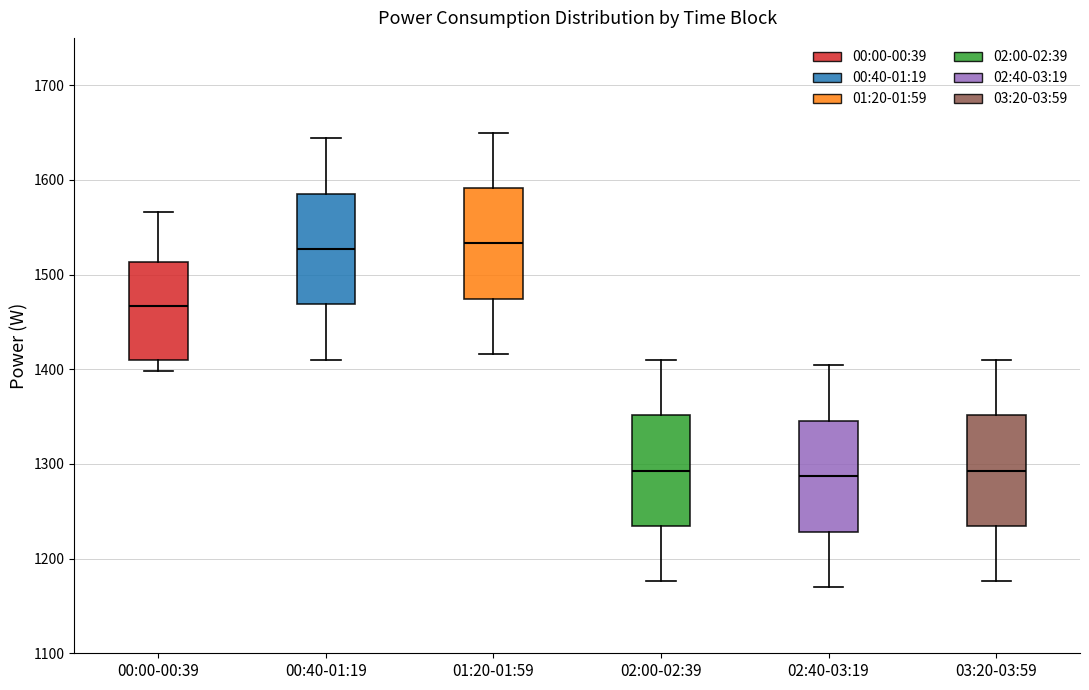

Reading left to right, transcribe this box plot: for each box, give where its median line is, the range the box spans, and where its two whiskers end, as read against the y-axis. The values are not printed on the chart, so give them approximately, as read against the axis.

00:00-00:39: median 1470, box 1410 to 1510, whiskers 1400 to 1570
00:40-01:19: median 1530, box 1470 to 1590, whiskers 1410 to 1640
01:20-01:59: median 1530, box 1470 to 1590, whiskers 1420 to 1650
02:00-02:39: median 1290, box 1230 to 1350, whiskers 1180 to 1410
02:40-03:19: median 1290, box 1230 to 1350, whiskers 1170 to 1400
03:20-03:59: median 1290, box 1230 to 1350, whiskers 1180 to 1410